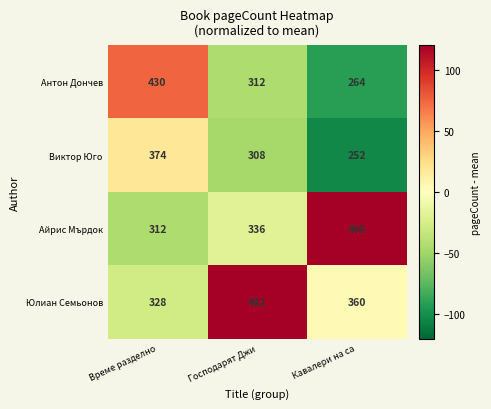

How many values in the Антон Дончев series are below 312?

1